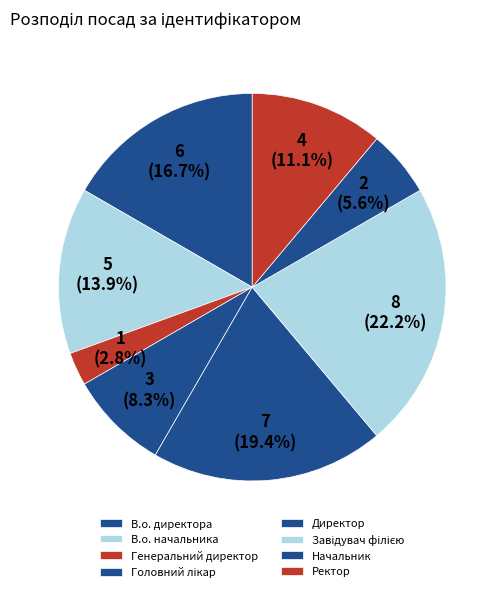

Does any single category account for the majority?

No